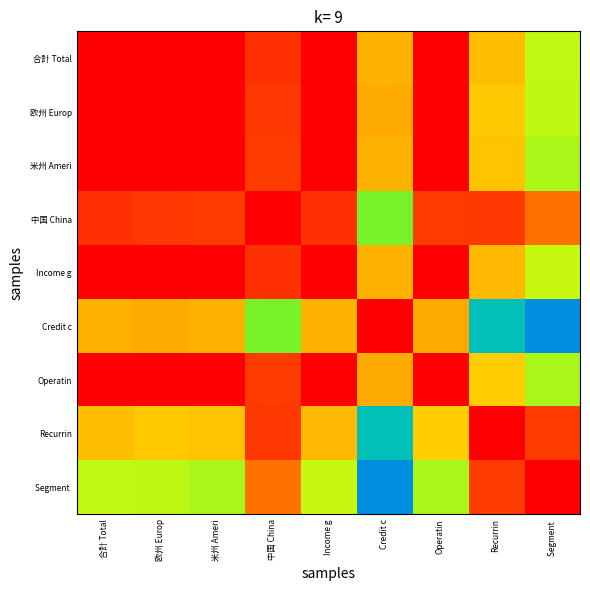

What is the total value across all series at 米州 Ameri?

8.4